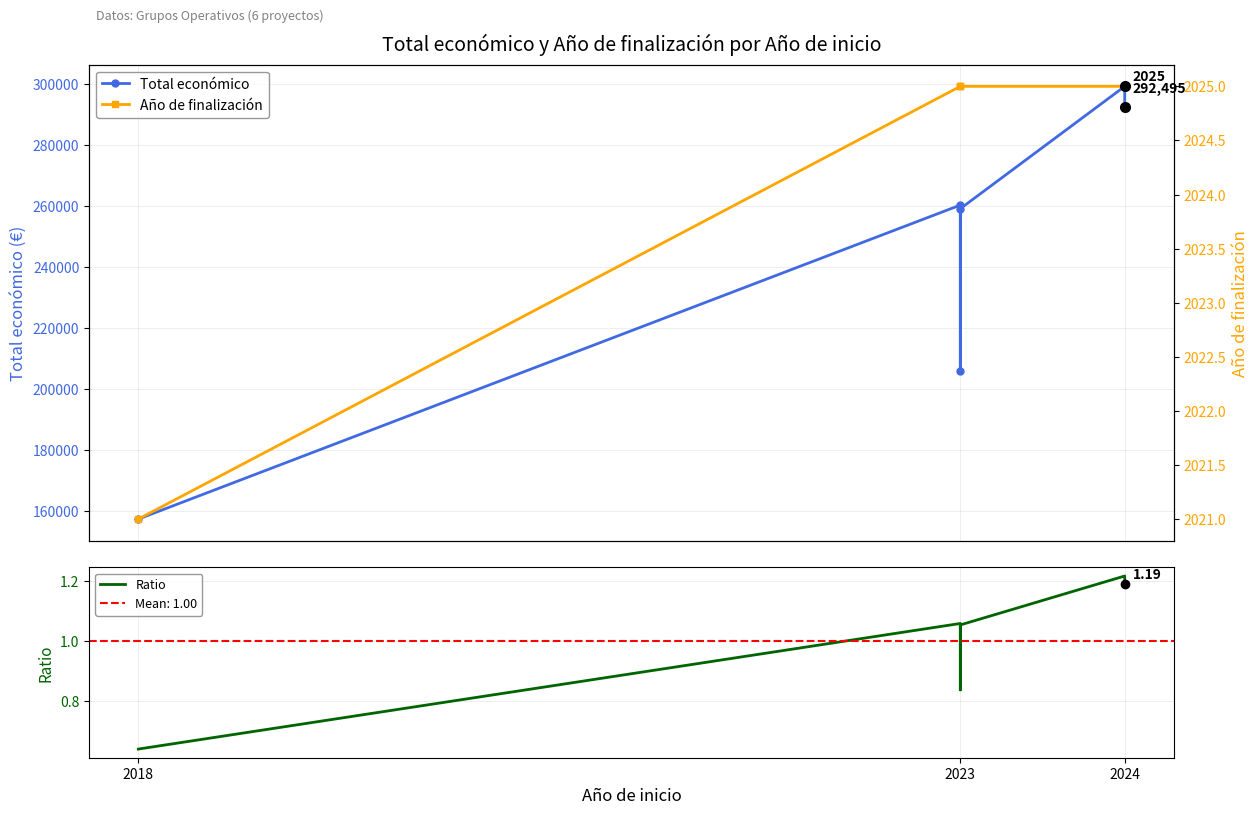

What is the sum of the Total económico values at 5 and 4?

591837.0